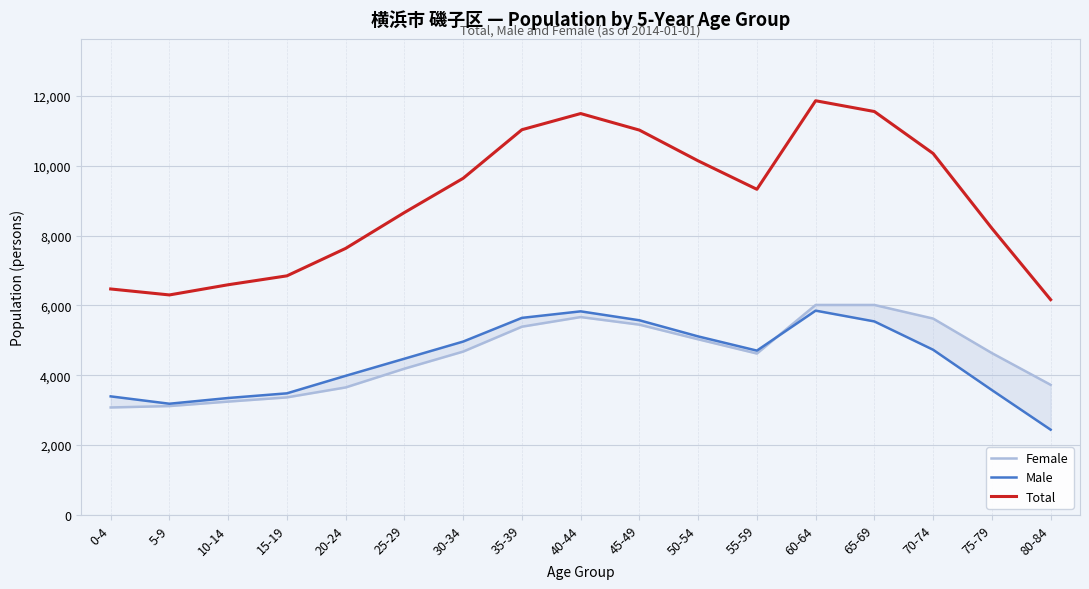

What value does the Male series have at 15-19?

3482